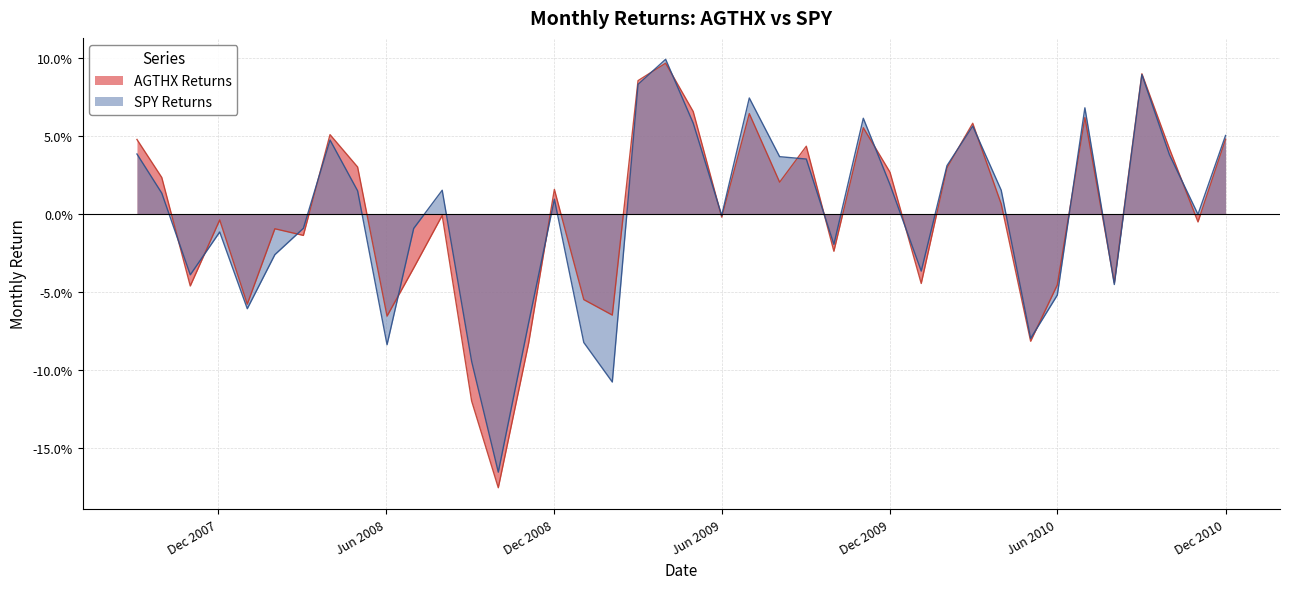

Rank the series by their maximum value, from lowest to highest.

AGTHX Returns, SPY Returns